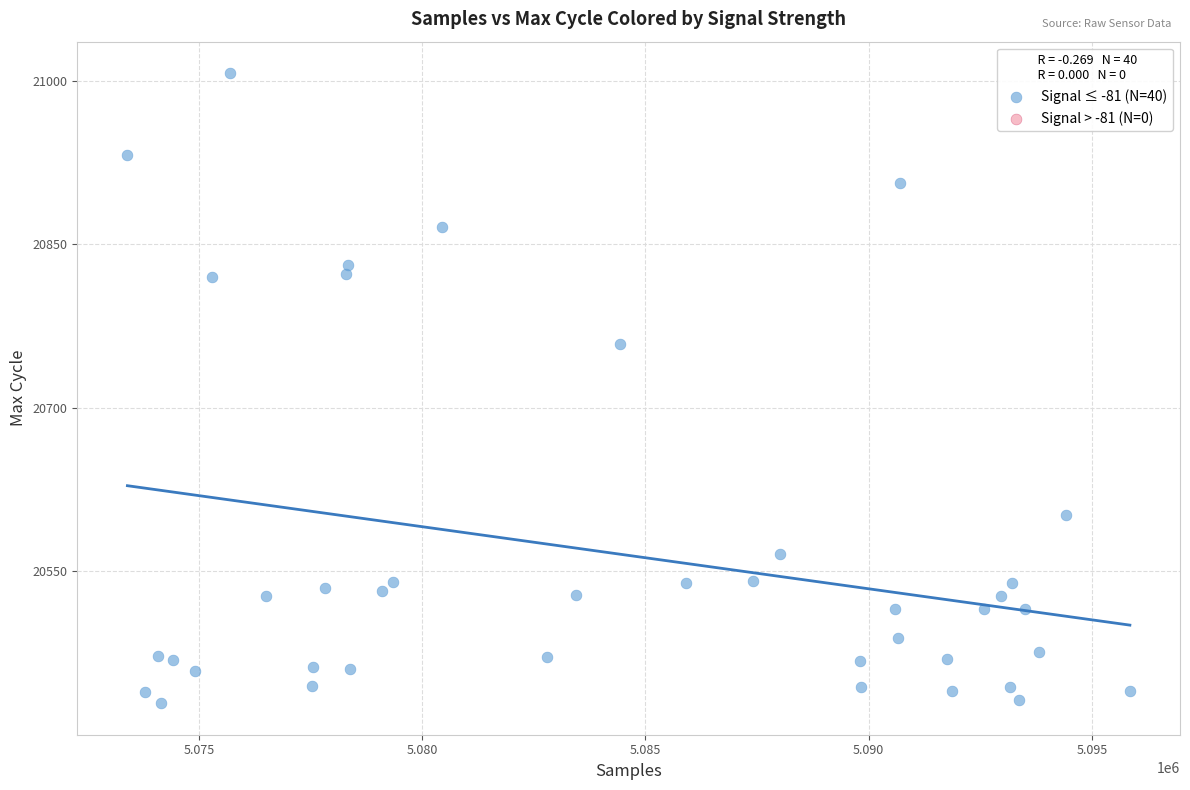

What is the range of X values (max minus min)?

22454